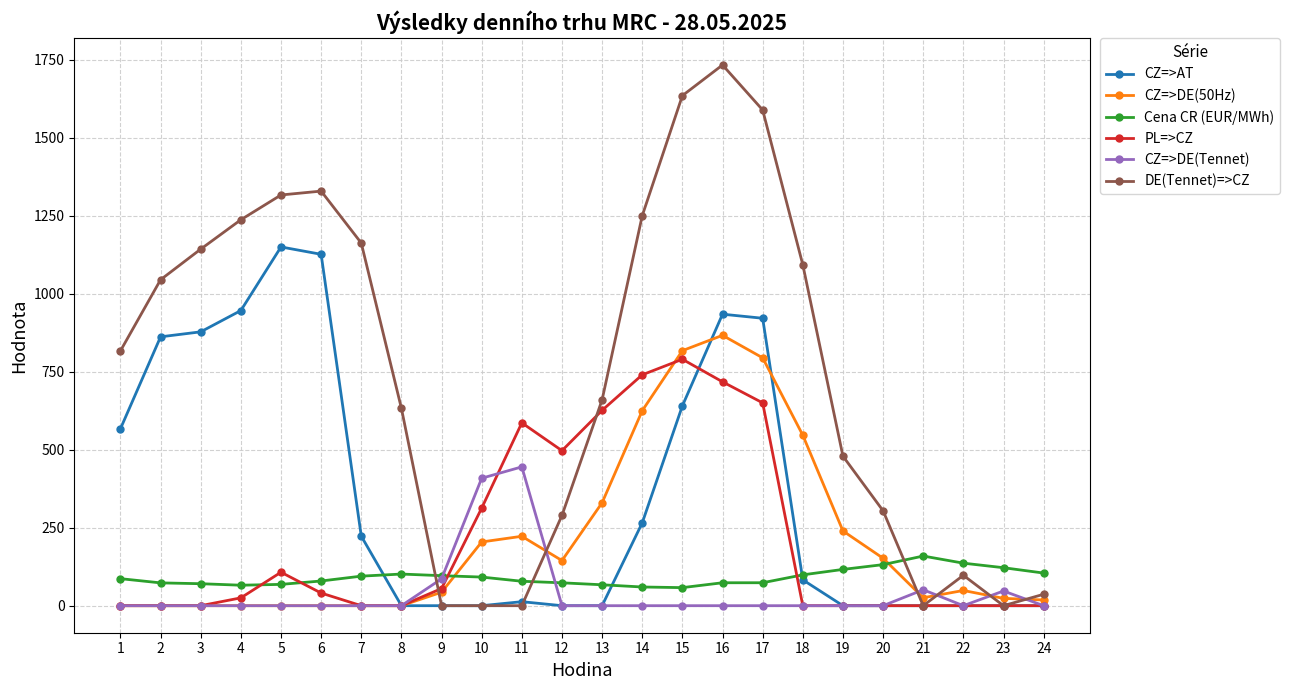

What is the total value across all series at 23?

192.3